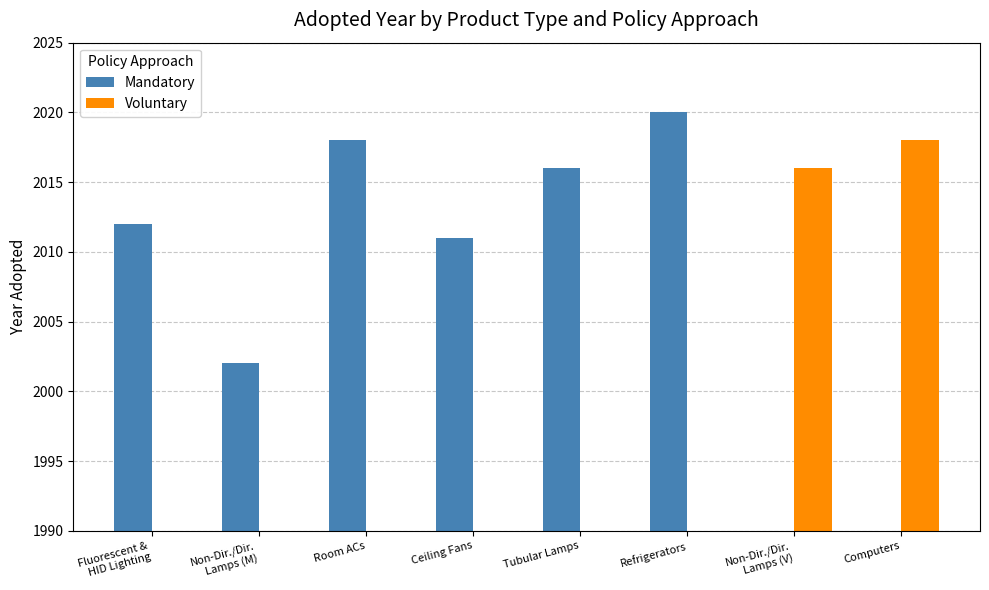

How many bars are there in total?

16